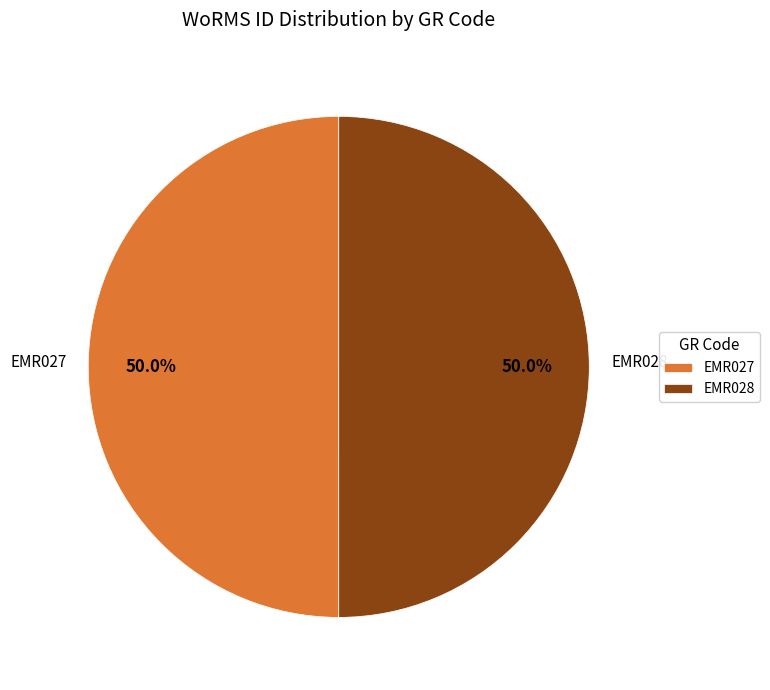

How much of the chart is everything except EMR028?

50.0%